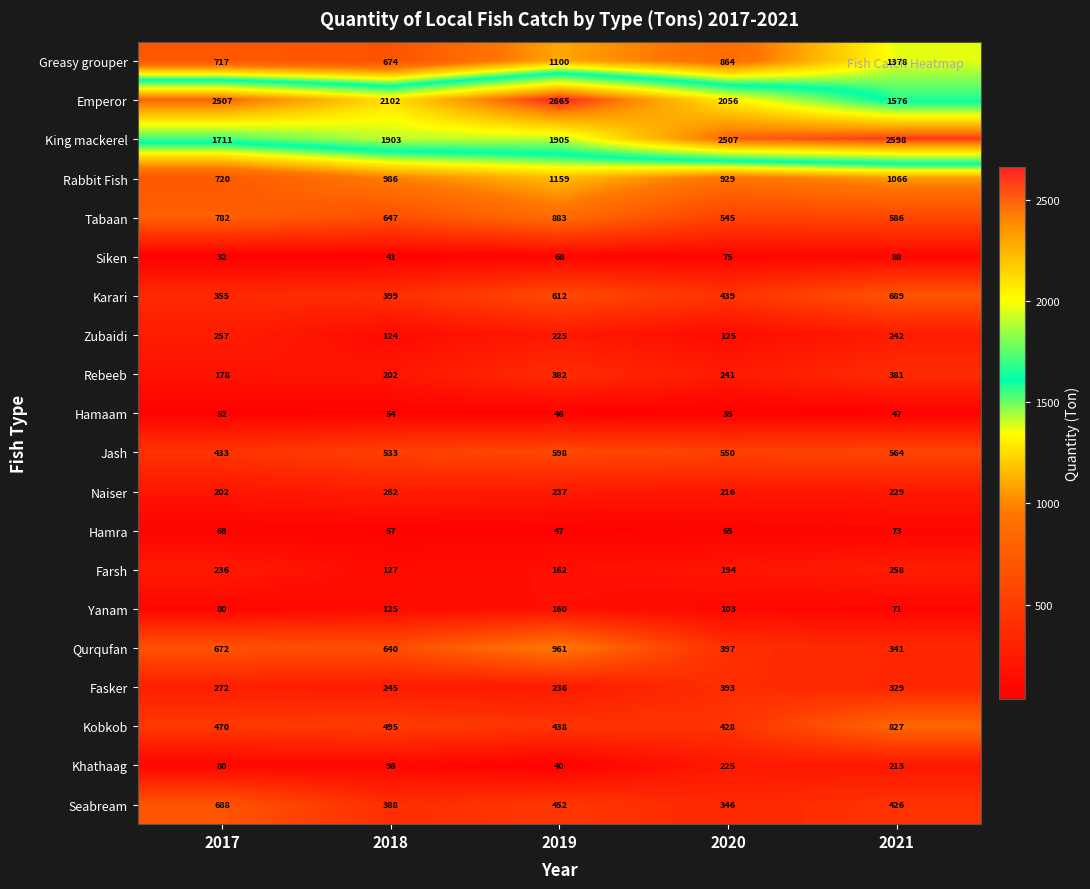

True or false: Hamaam has a value of 47 at 2021.

True